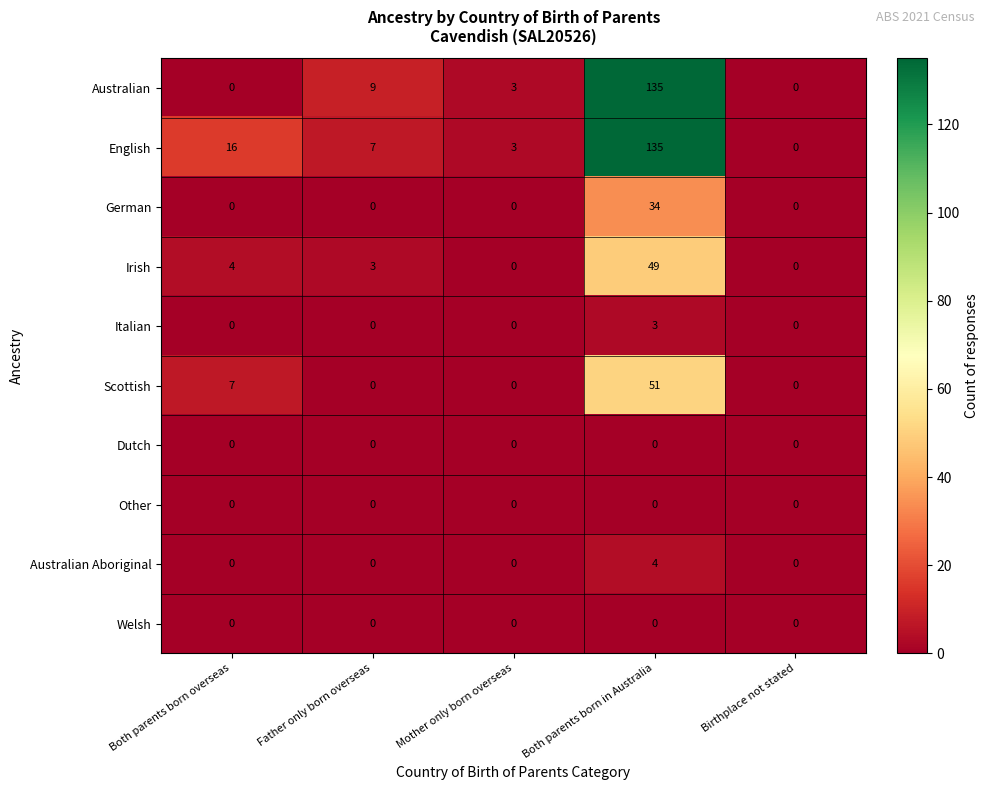

At which label does Irish first exceed 3?

Both parents born overseas